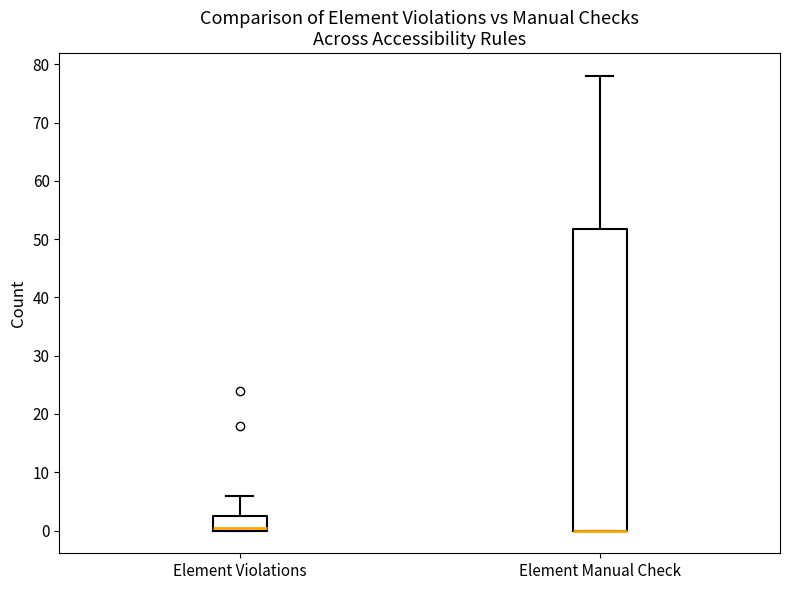

Where is the upper edge of the box for Element Manual Check on the y-axis? The values are not printed on the chart, so give them approximately, as read against the axis.

52